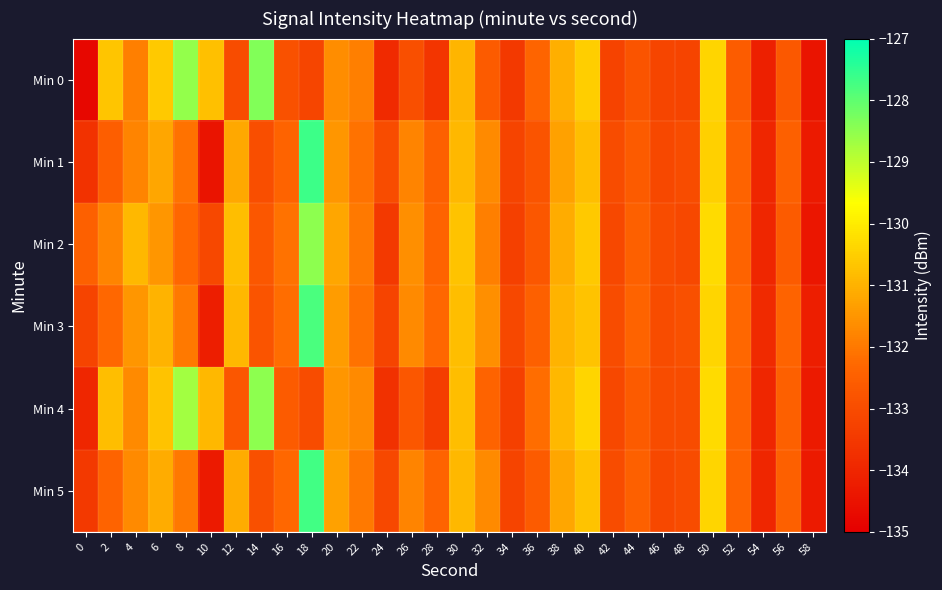

Between 22 and 56, which series saw the biggest shift?

Min 4